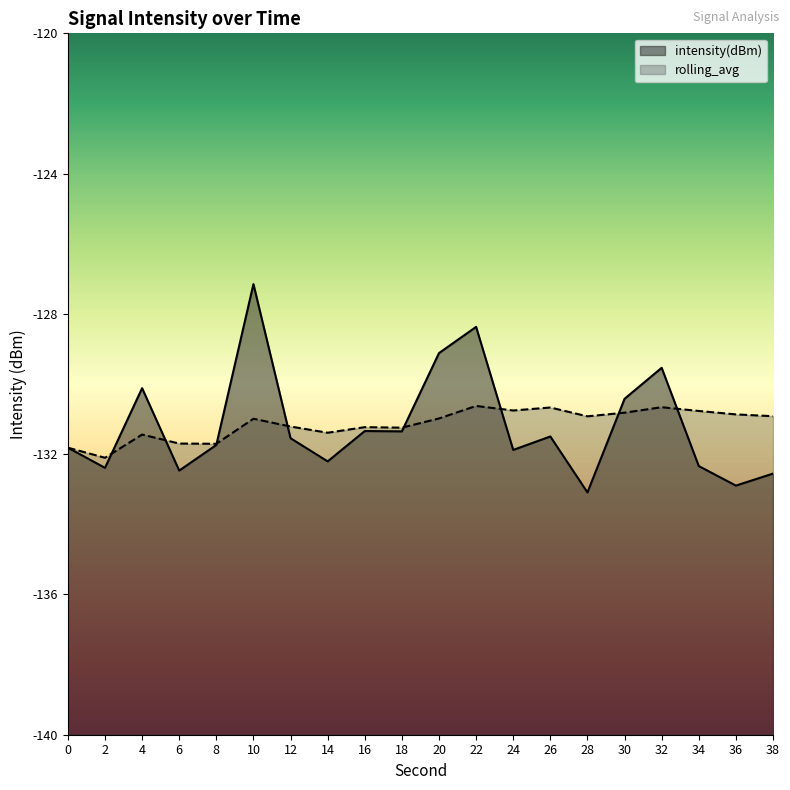

Rank the series by their maximum value, from lowest to highest.

rolling_avg, intensity(dBm)